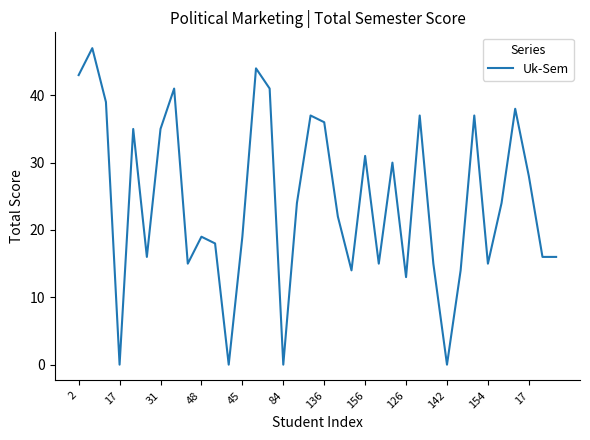

What is the maximum value shown in the chart?

47